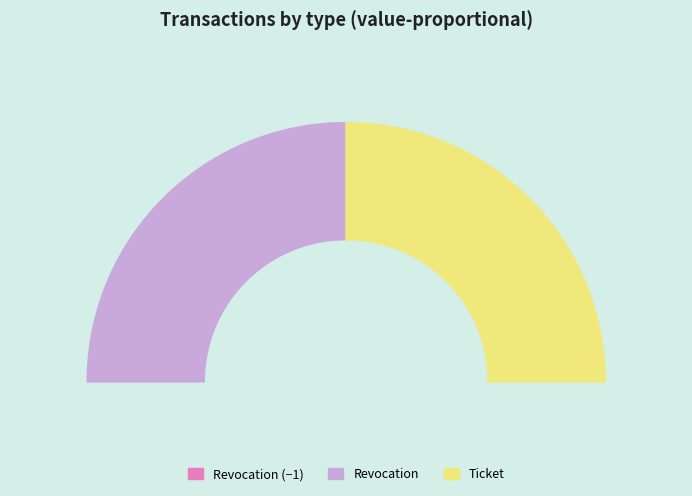

What percentage do Ticket and Revocation together represent?

100.0%